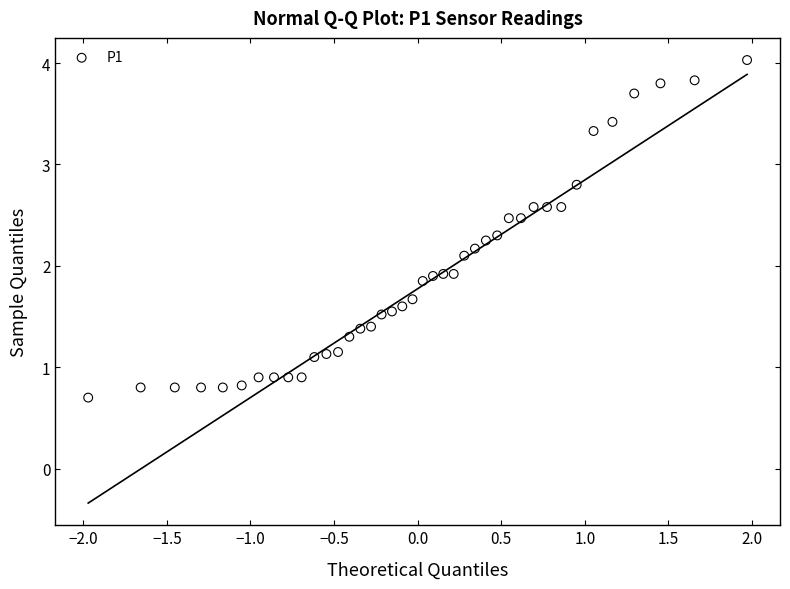

What is the range of X values (max minus min)?

3.9